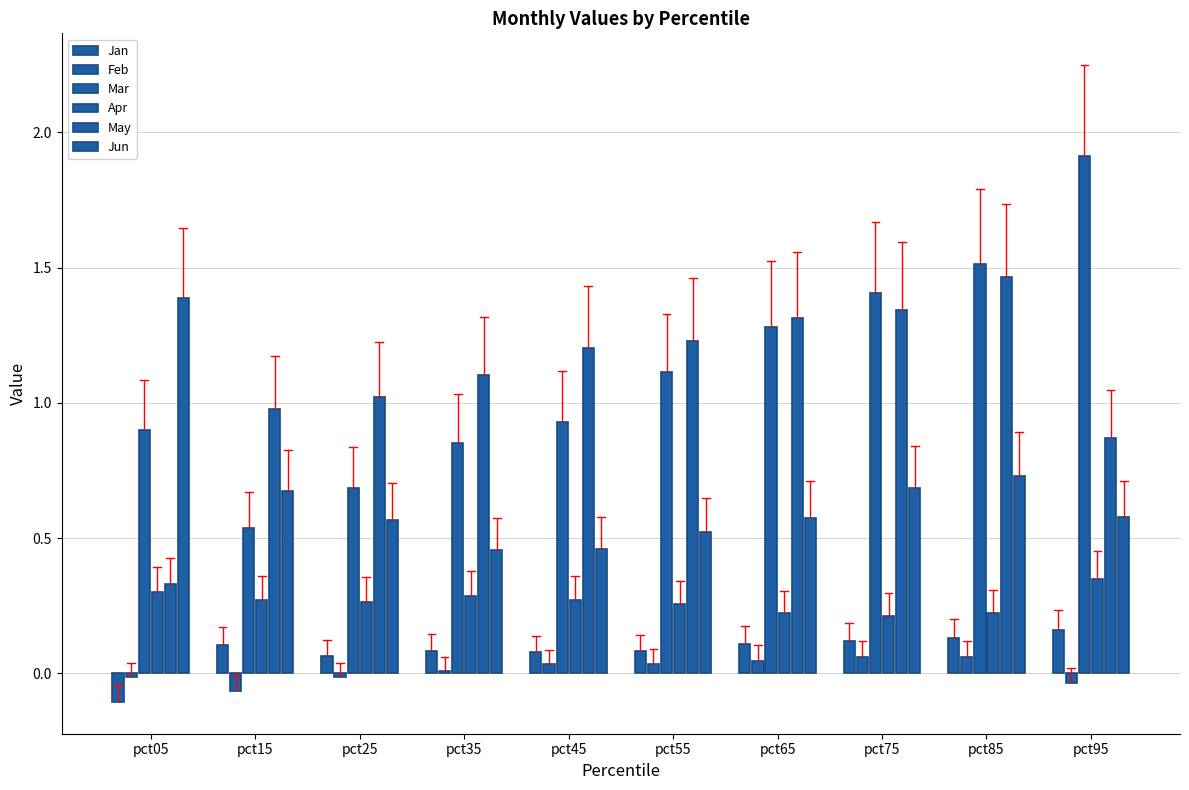

True or false: May has a value of 1.2 at pct55.

True